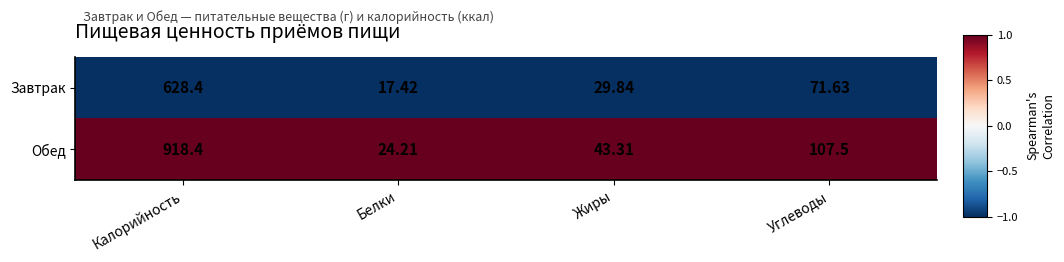

List the series in order of their overall mean, lowest first.

Завтрак, Обед